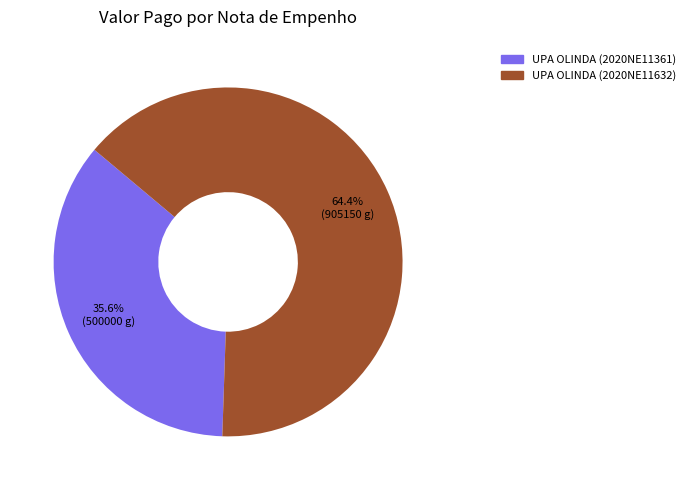

What is the total percentage of UPA OLINDA (2020NE11361) and UPA OLINDA (2020NE11632)?

100.0%